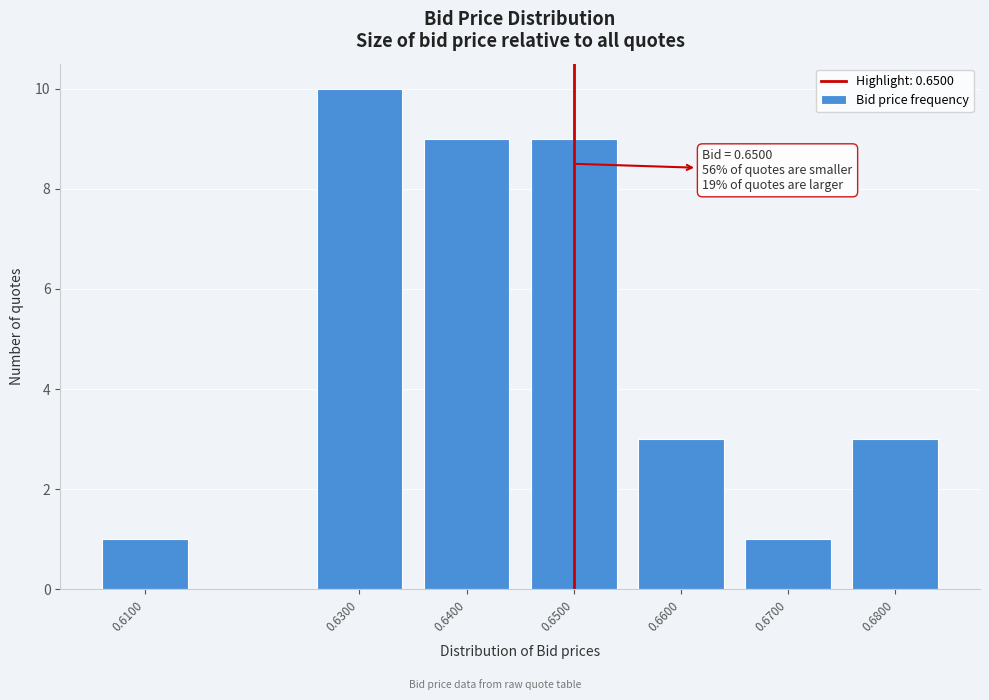

Reading left to right, what are all the values shown in this chart?

0.6100=1	0.6300=10	0.6400=9	0.6500=9	0.6600=3	0.6700=1	0.6800=3